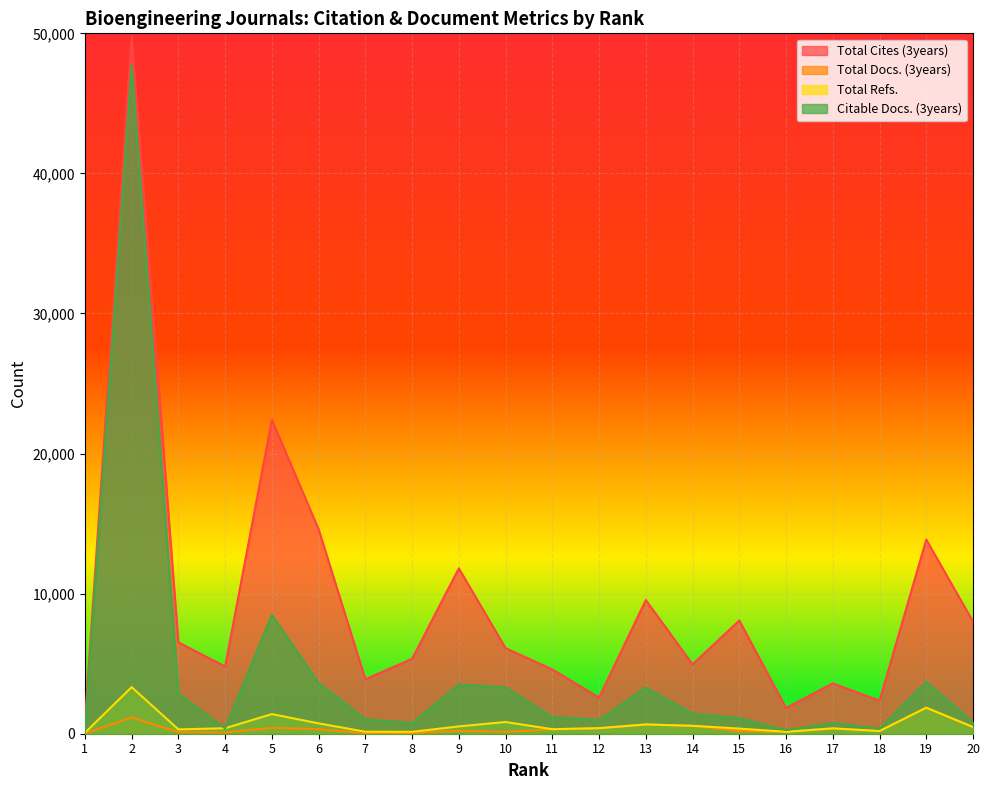

At which category is the sum across all series the highest?

2